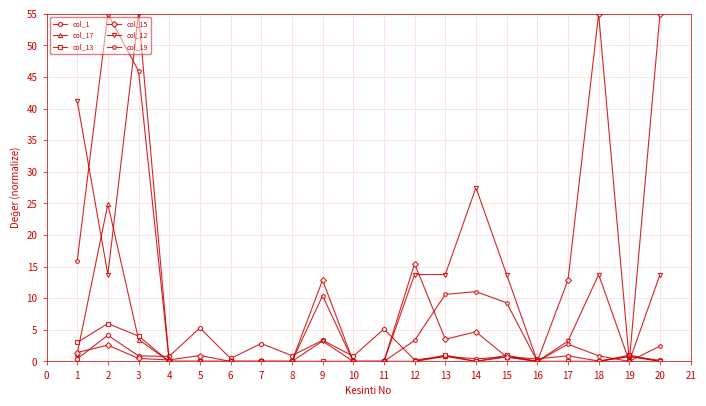

How many series are shown in this chart?

6